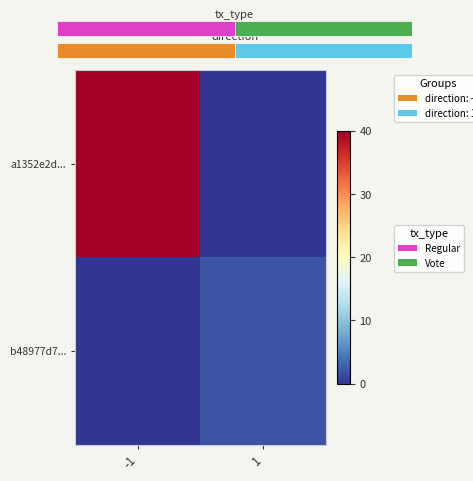

Rank the categories by a1352e2d... value from lowest to highest.

1, -1